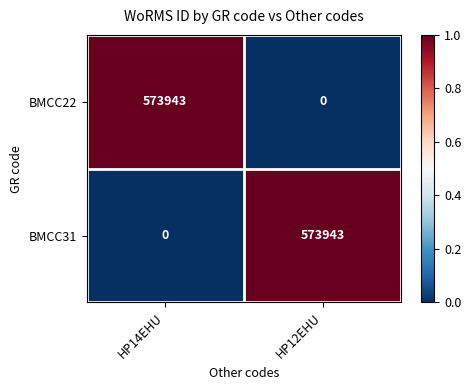

What is the highest value of the BMCC31 series?

573943